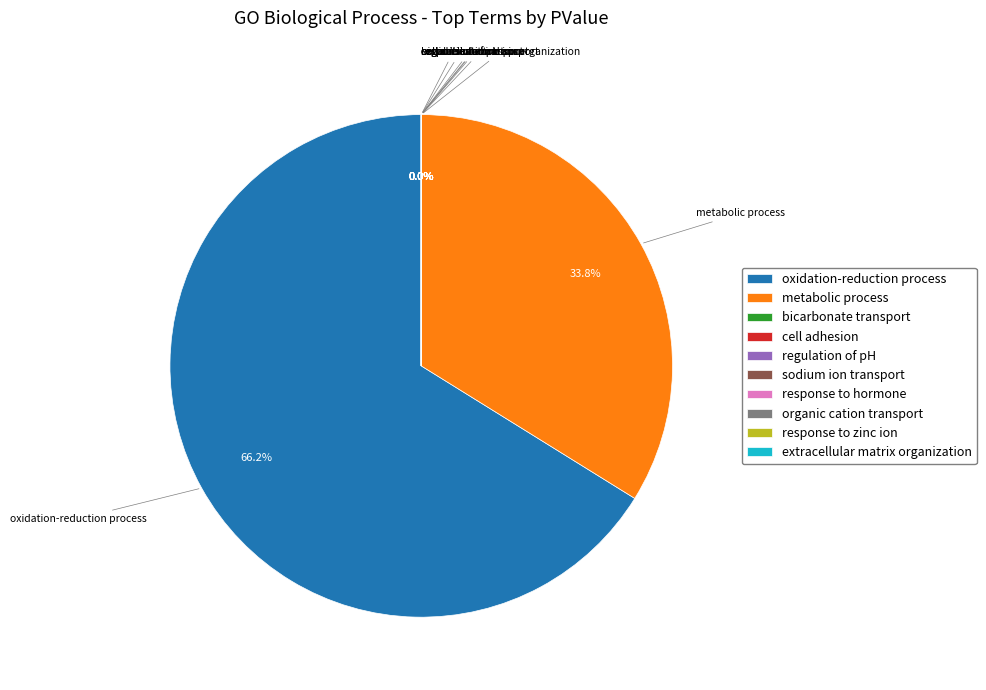

Which slice represents more than half of the pie?

oxidation-reduction process